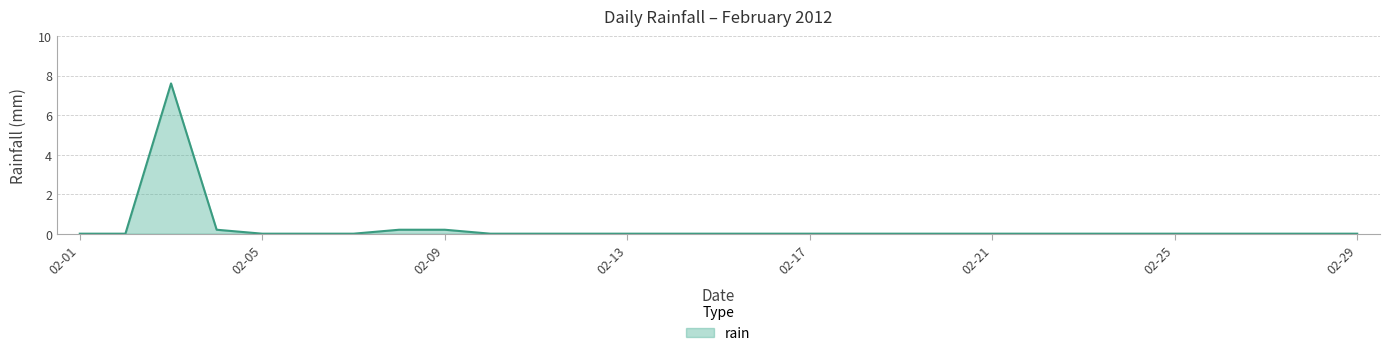

What is the maximum value shown in the chart?

7.6